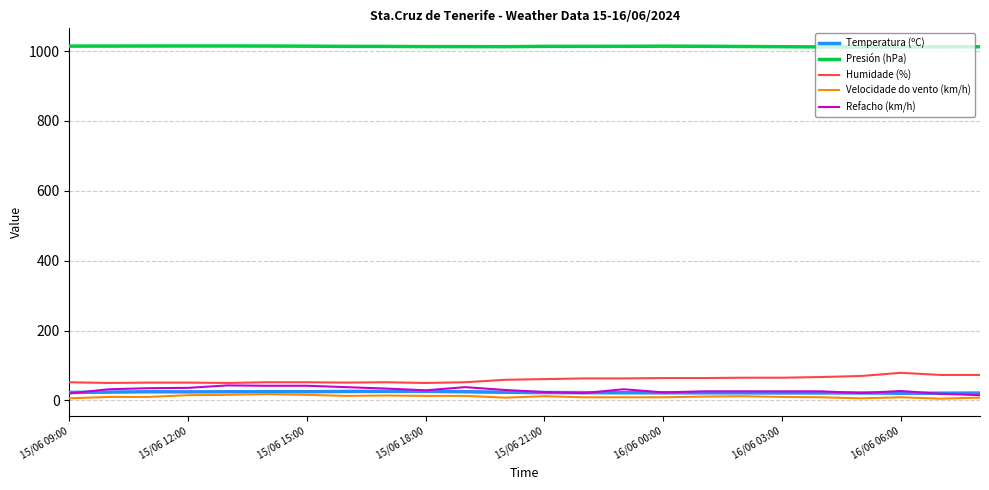

True or false: Refacho (km/h) and Presión (hPa) intersect in this chart.

False